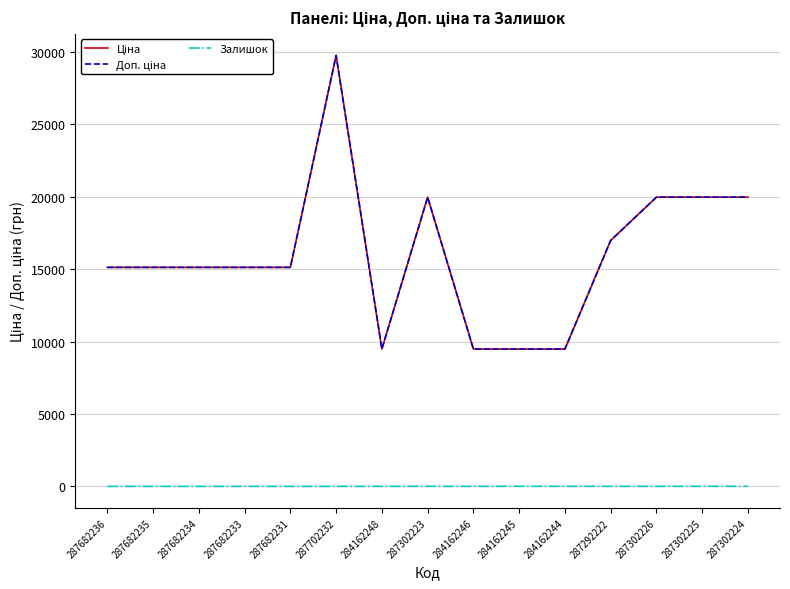

The value of Доп. ціна at 287682236 is 15120.0. True or false?

True